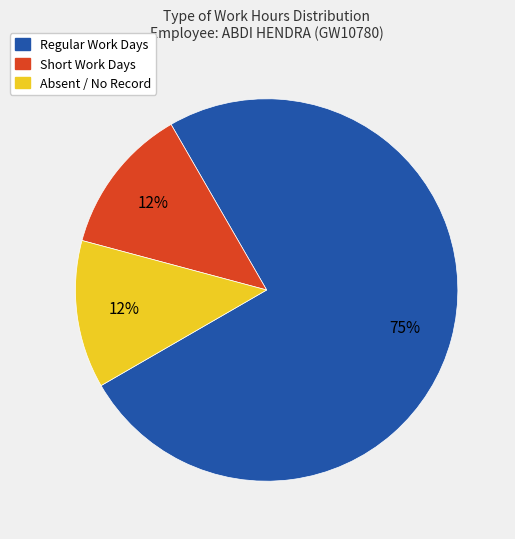

Does any single category account for the majority?

Yes